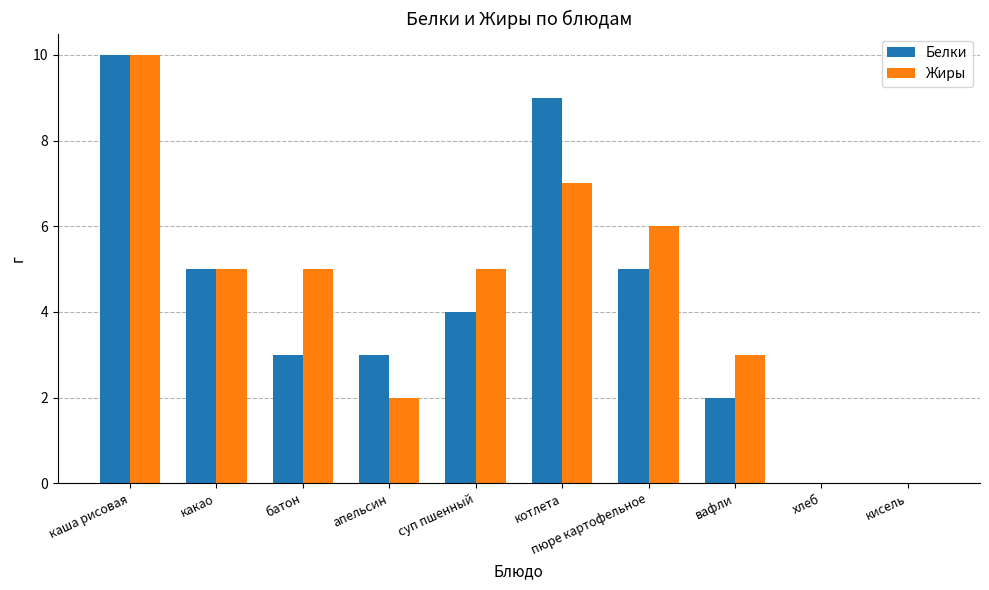

Reading left to right, what are all the values shown in this chart?

Белки: каша рисовая=10	какао=5	батон=3	апельсин=3	суп пшенный=4	котлета=9	пюре картофельное=5	вафли=2	хлеб=0	кисель=0
Жиры: каша рисовая=10	какао=5	батон=5	апельсин=2	суп пшенный=5	котлета=7	пюре картофельное=6	вафли=3	хлеб=0	кисель=0